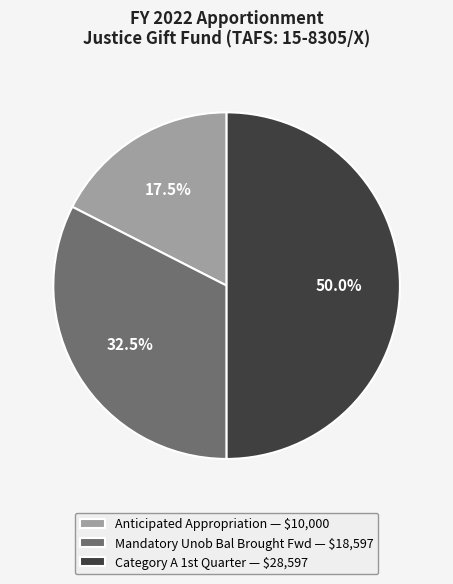

Which slice is the smallest?

Anticipated Appropriation — $10,000